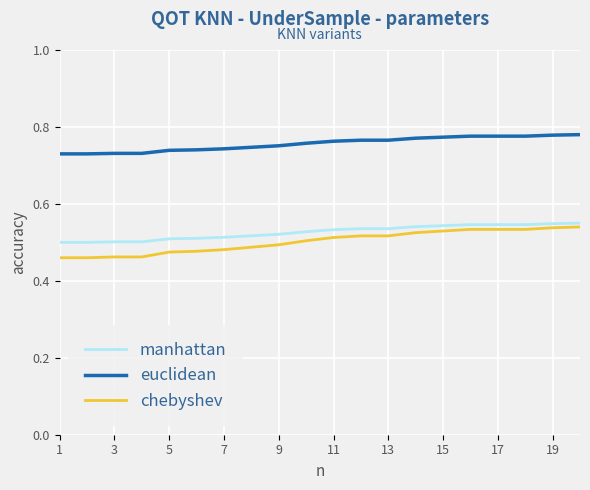

True or false: manhattan and euclidean cross at least once.

False